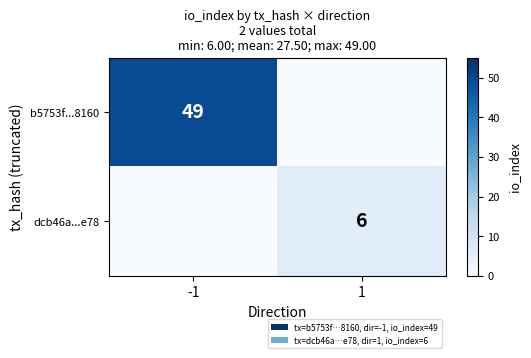

The b5753f...8160 series shows 65 at -1. True or false?

False